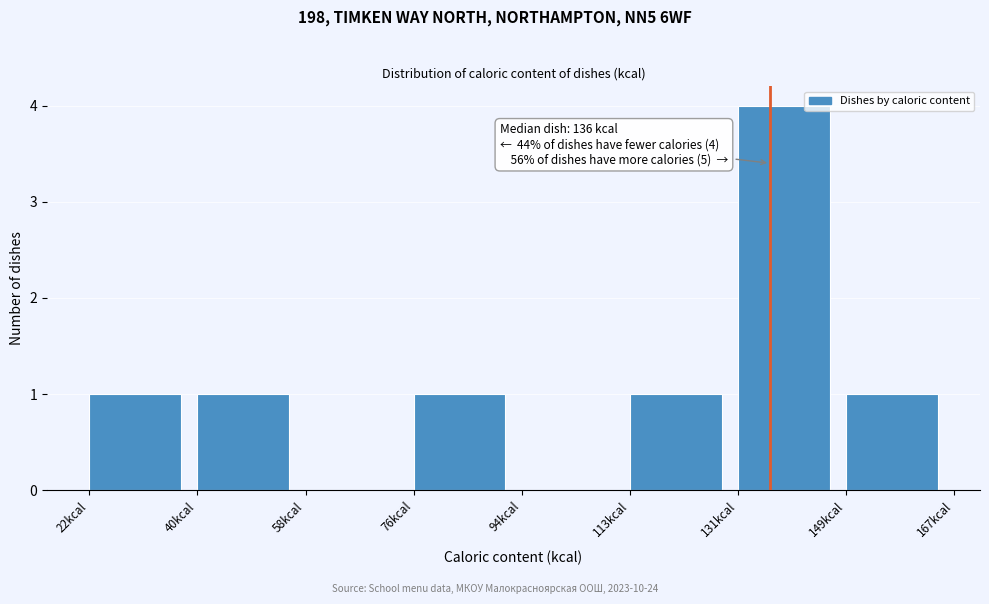

Over which range of the x-axis is the bar tallest?

132 to 150